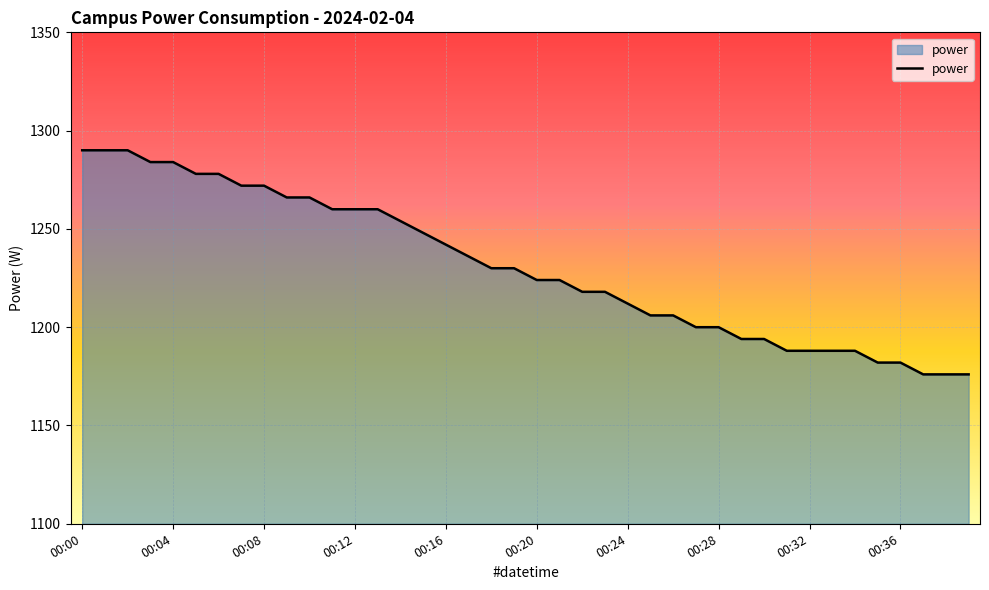

What is the minimum value shown in the chart?

1176